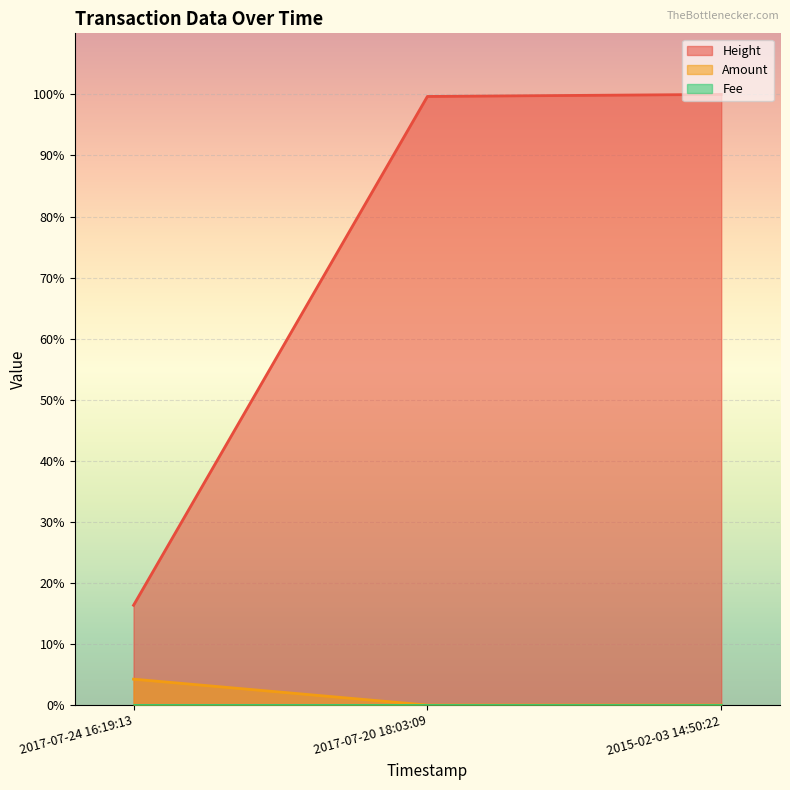

Is it true that Height equals 383861 at 2017-07-20 18:03:09?

True